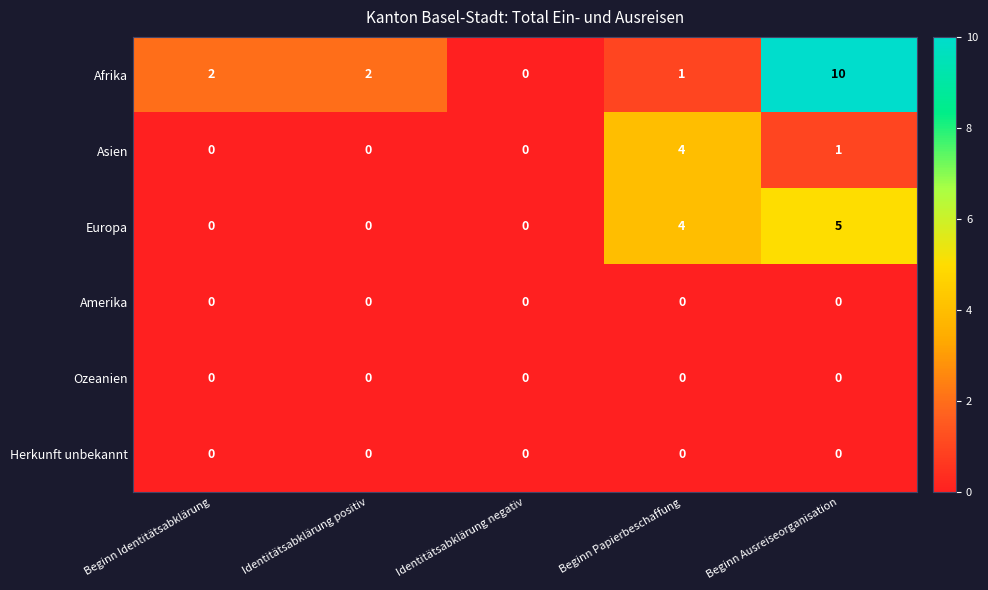

Reading left to right, what are all the values shown in this chart?

Afrika: 2	2	0	1	10
Asien: 0	0	0	4	1
Europa: 0	0	0	4	5
Amerika: 0	0	0	0	0
Ozeanien: 0	0	0	0	0
Herkunft unbekannt: 0	0	0	0	0